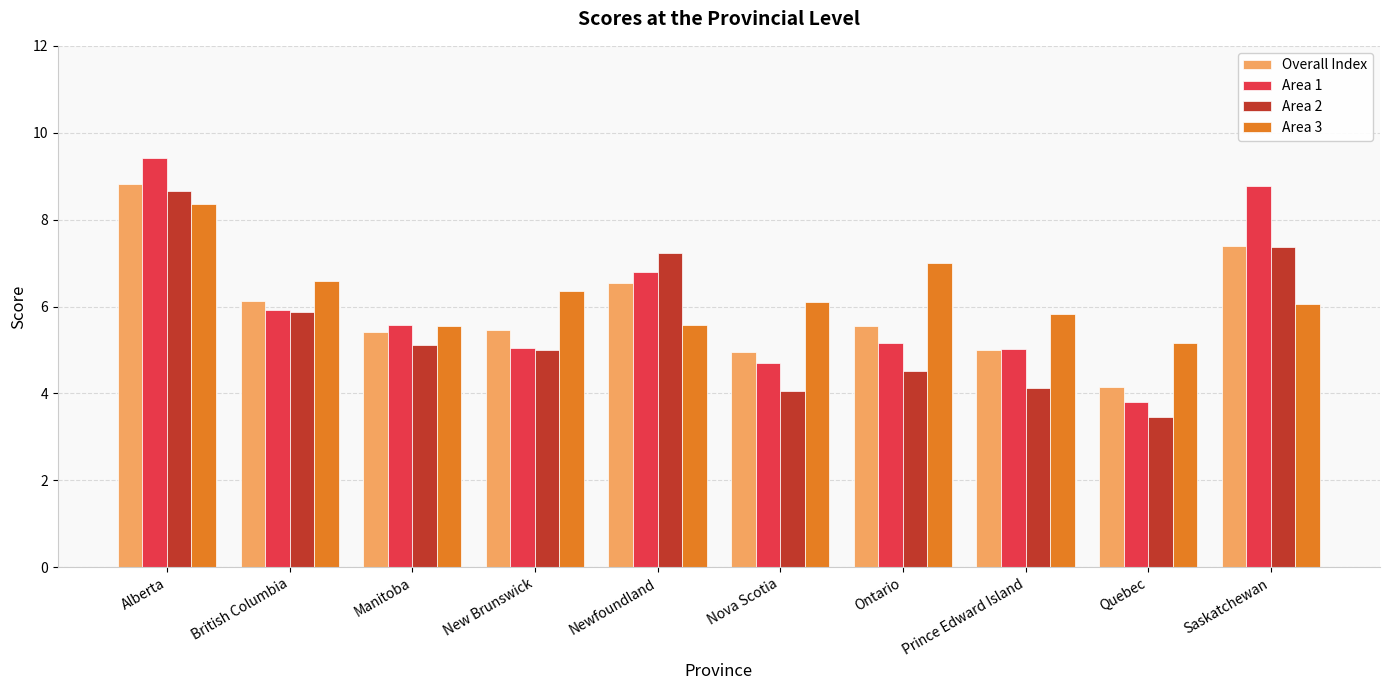

At which category is the sum across all series the highest?

Alberta